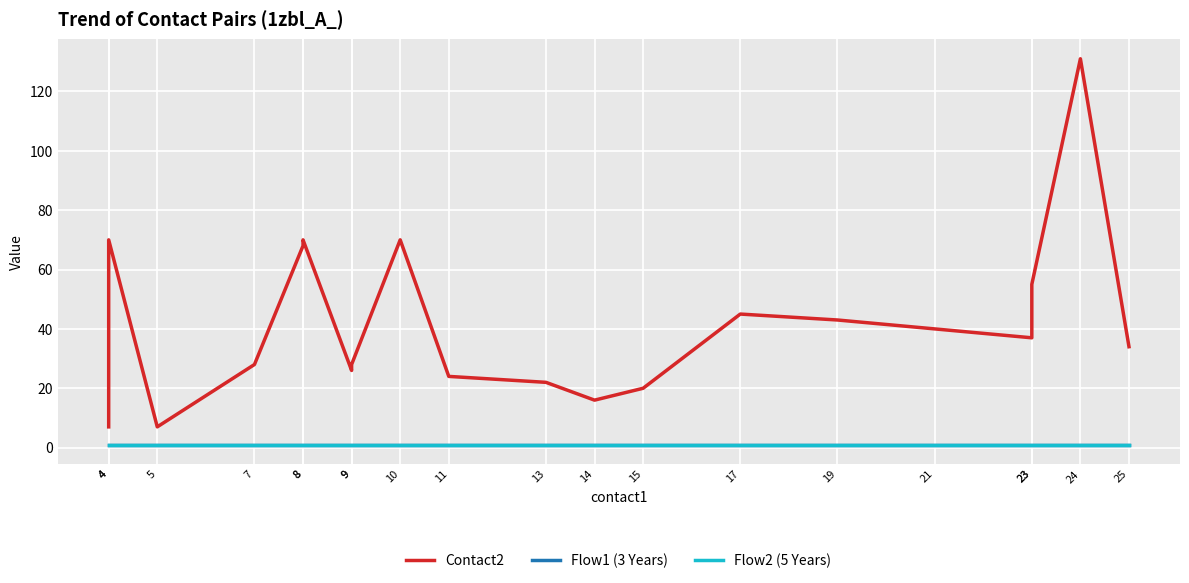

True or false: Flow2 (5 Years) and Flow1 (3 Years) cross at least once.

False